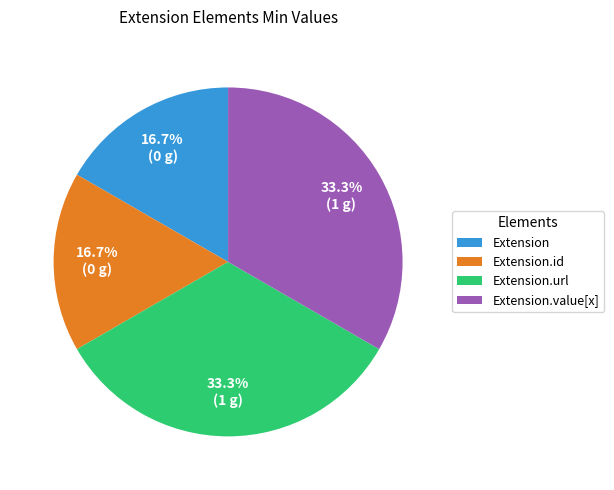

The Extension.url slice represents 43% of the pie. True or false?

False